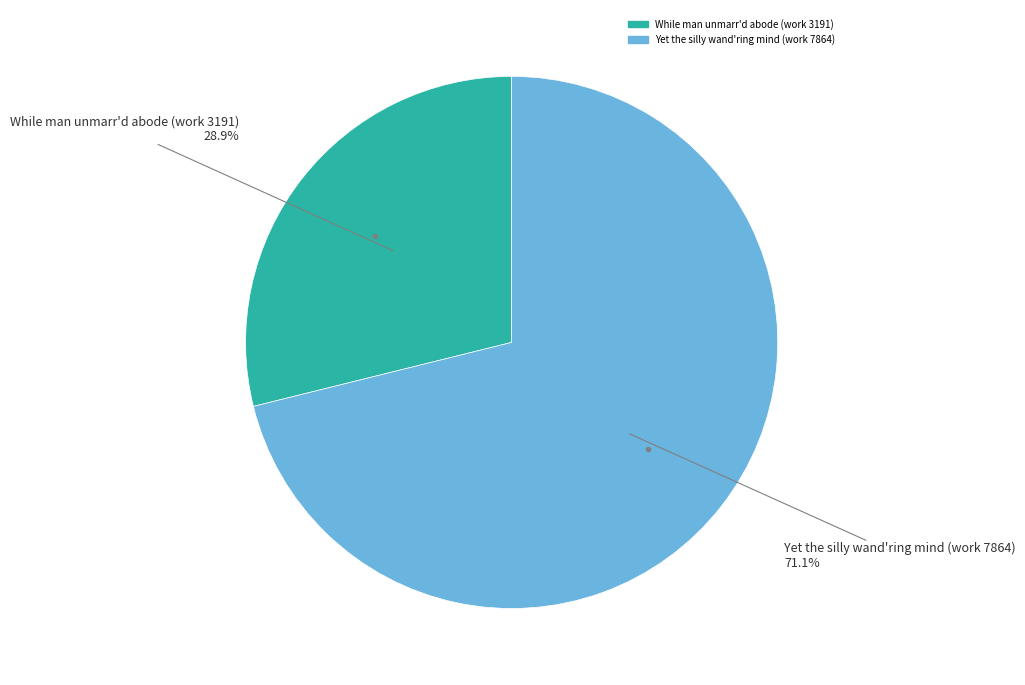

How many segments does this pie chart have?

2